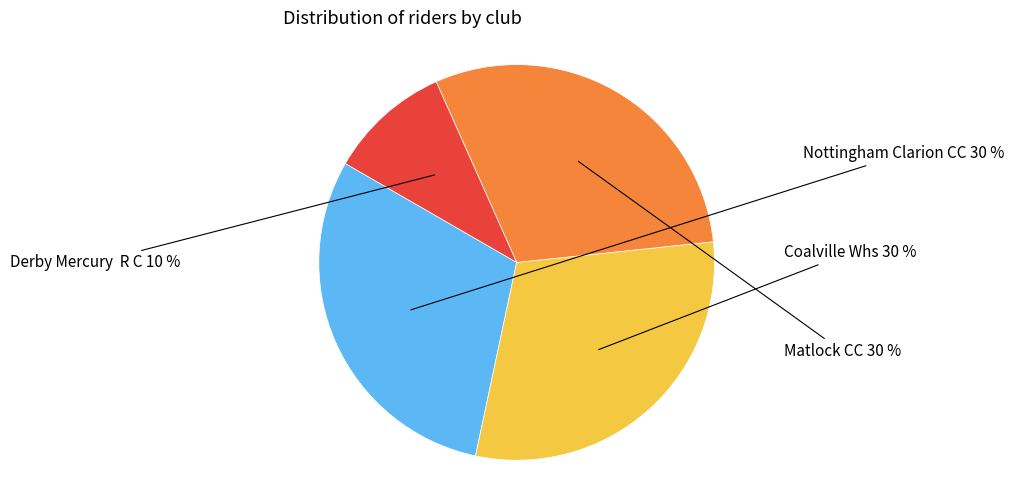

Combined, do Coalville Whs and Matlock CC account for over 50%?

Yes